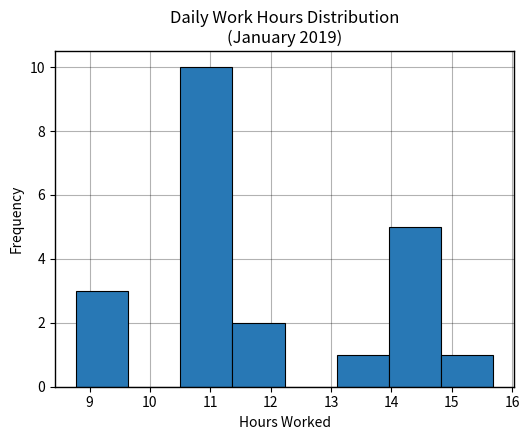

Reading left to right, transcribe this chart: for each bar, give the range it covers on the x-axis and its height. Neither the bar edges nor the heights are printed on the chart, so give them approximately, as read against the axes.

8.8 to 9.6: 3
9.6 to 10.5: 0
10.5 to 11.4: 10
11.4 to 12.2: 2
12.2 to 13.1: 0
13.1 to 14.0: 1
14.0 to 14.8: 5
14.8 to 15.7: 1